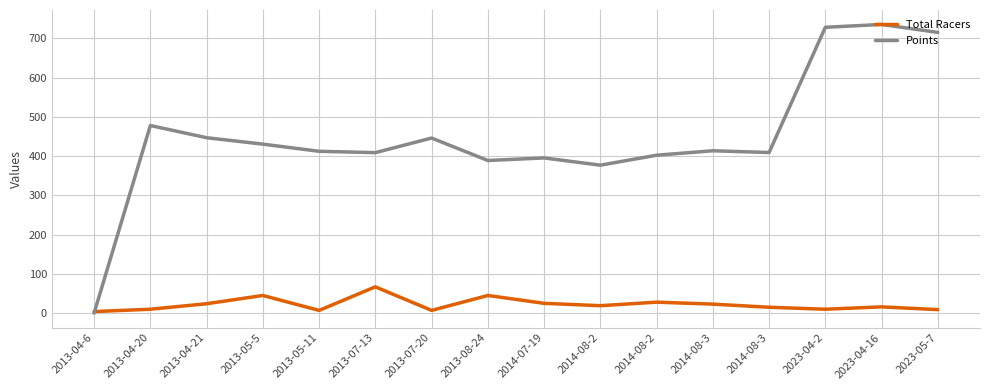

Which category has the lowest value in the Points series?

2013-04-6